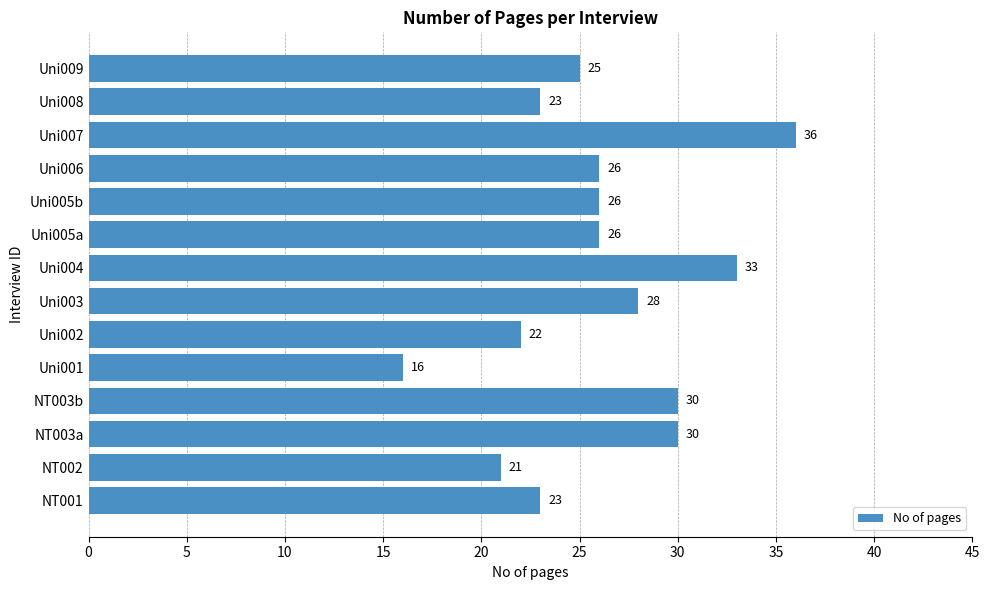

What is the difference between the maximum and minimum values?

20